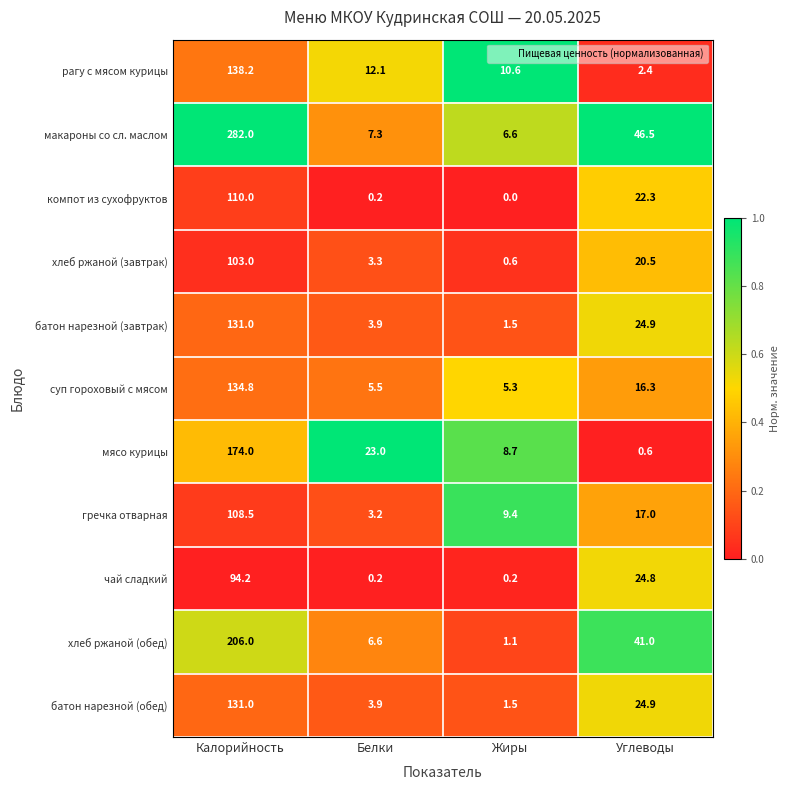

What is the sum of all рагу с мясом курицы values?

163.3